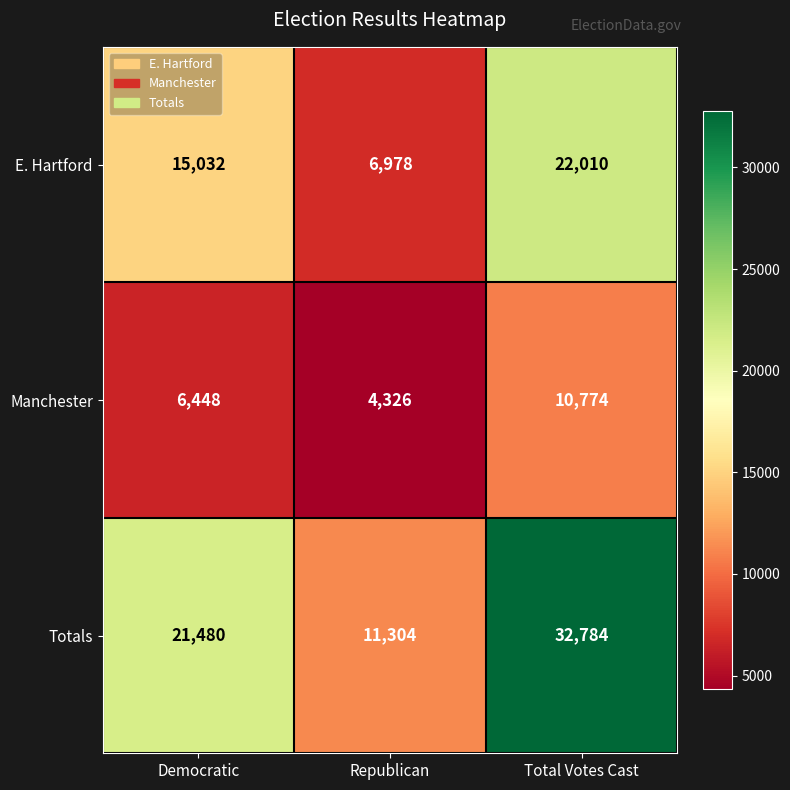

Reading left to right, transcribe all the data shown in this chart.

E. Hartford: Democratic=15032	Republican=6978	Total Votes Cast=22010
Manchester: Democratic=6448	Republican=4326	Total Votes Cast=10774
Totals: Democratic=21480	Republican=11304	Total Votes Cast=32784